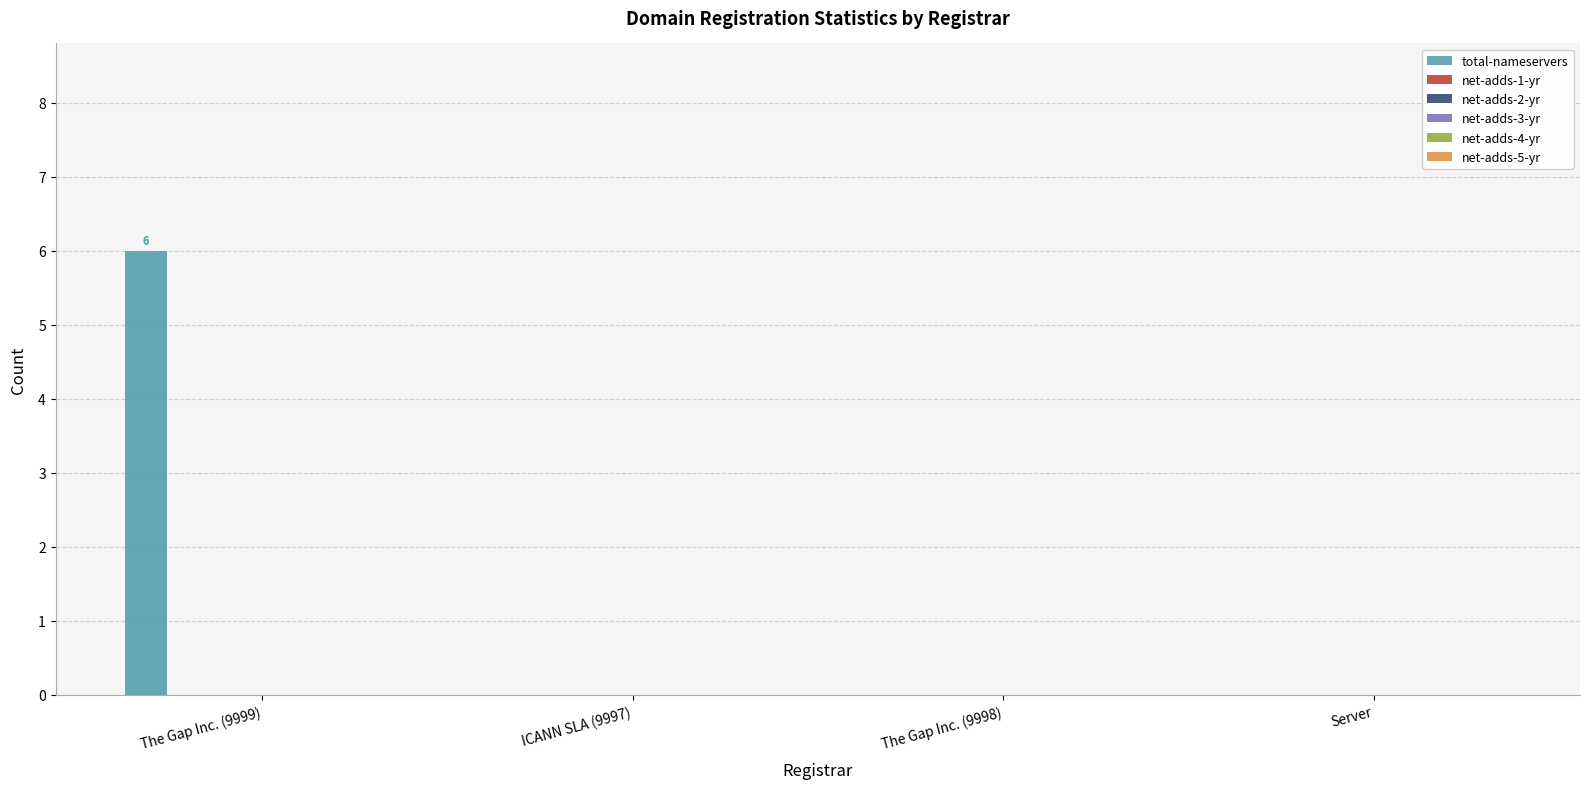

What is the sum of all values?

6